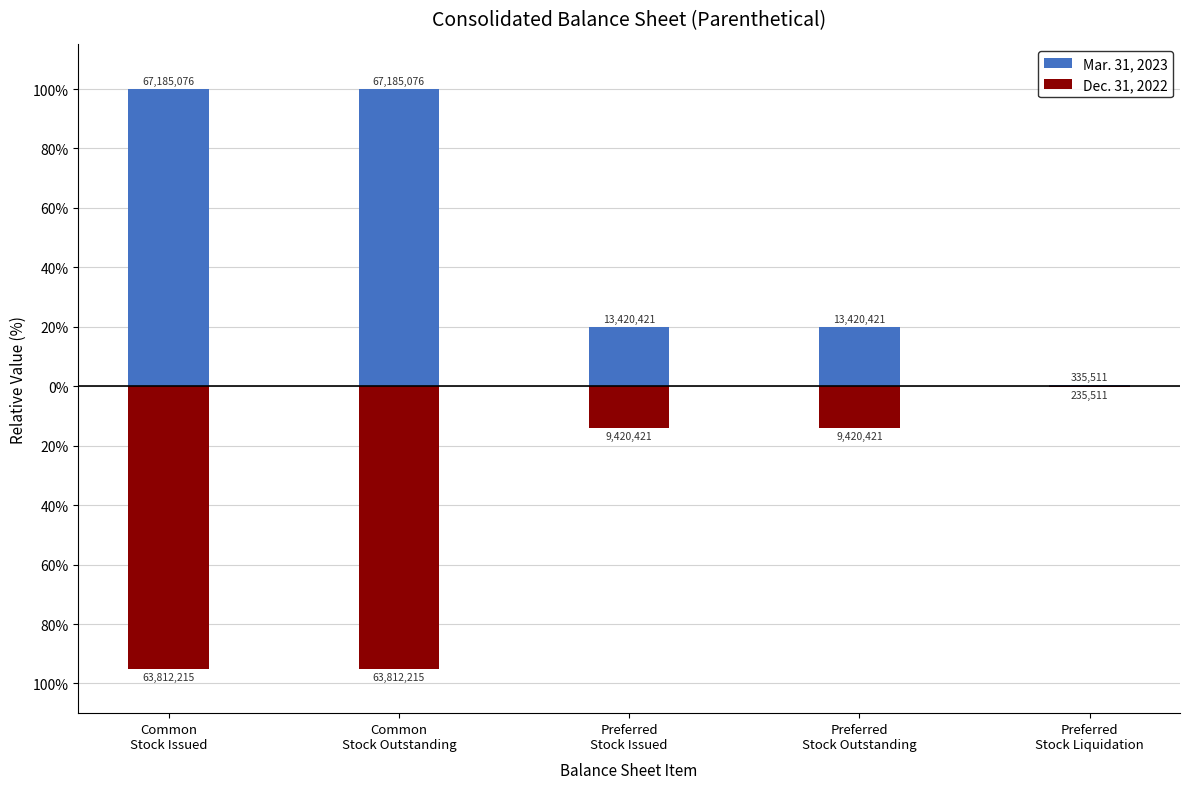

What is the label of the 5th bar from the right?

Common
Stock Issued